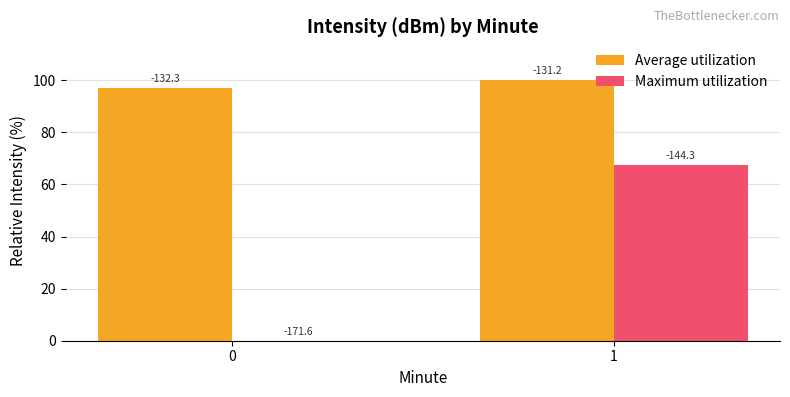

What are all the series names shown in the legend?

Average utilization, Maximum utilization